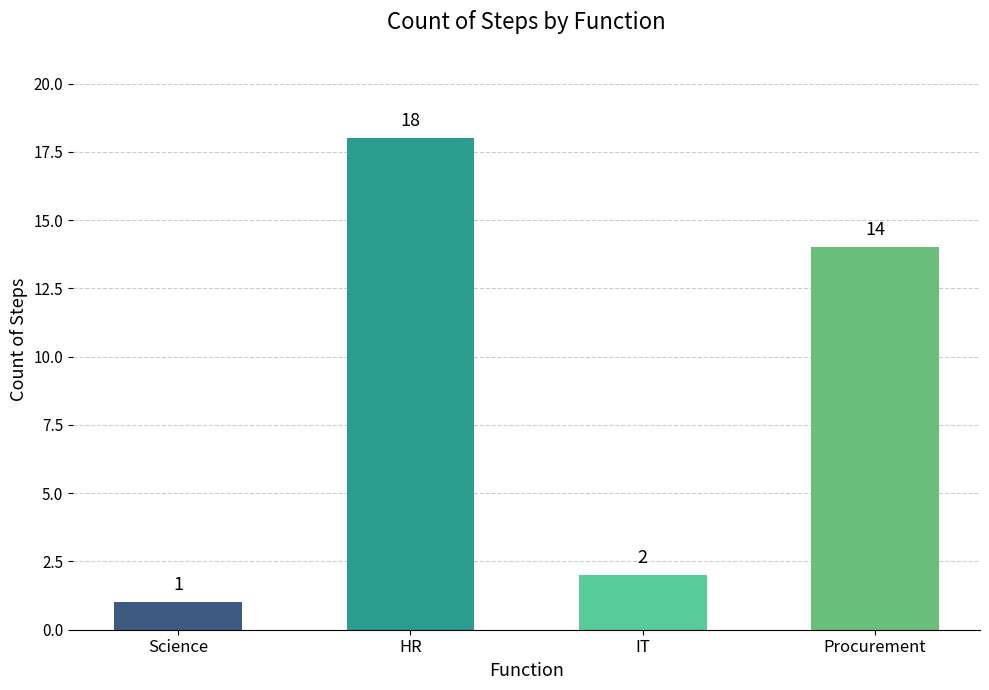

What is the minimum value shown in the chart?

1